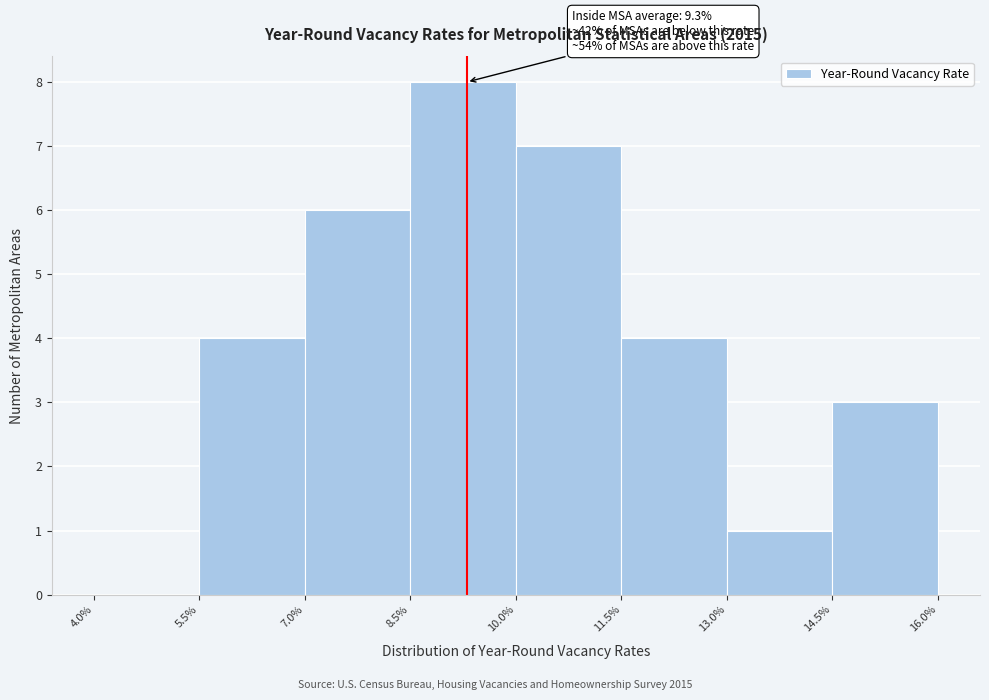

Which range on the x-axis has the tallest bar?

8.5% to 10.0%